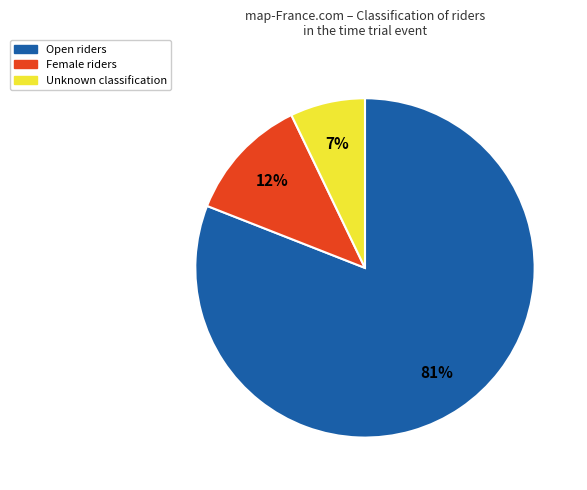

To the nearest percent, what percentage of the pie is Open?

81%